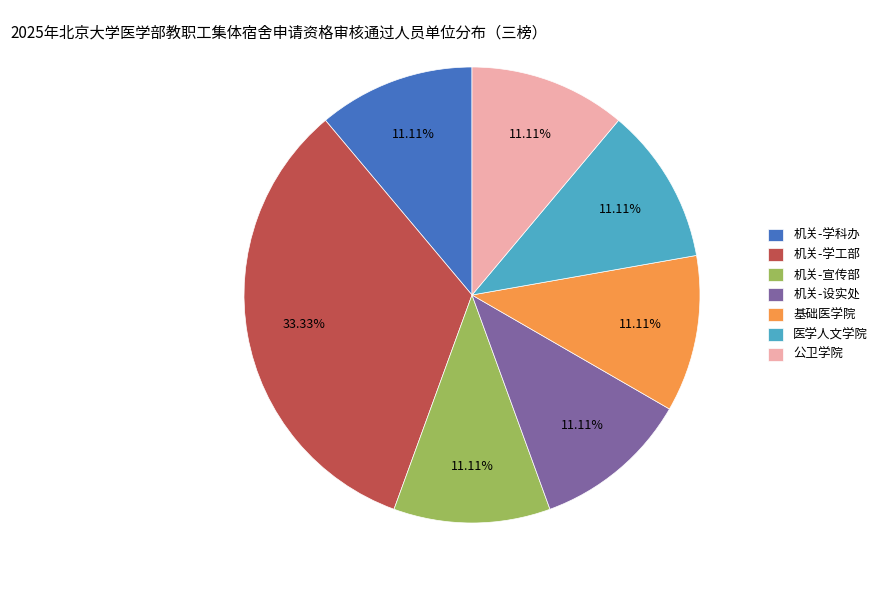

To the nearest percent, what is the difference between the 机关-学工部 and 机关-设实处 slice percentages?

22%